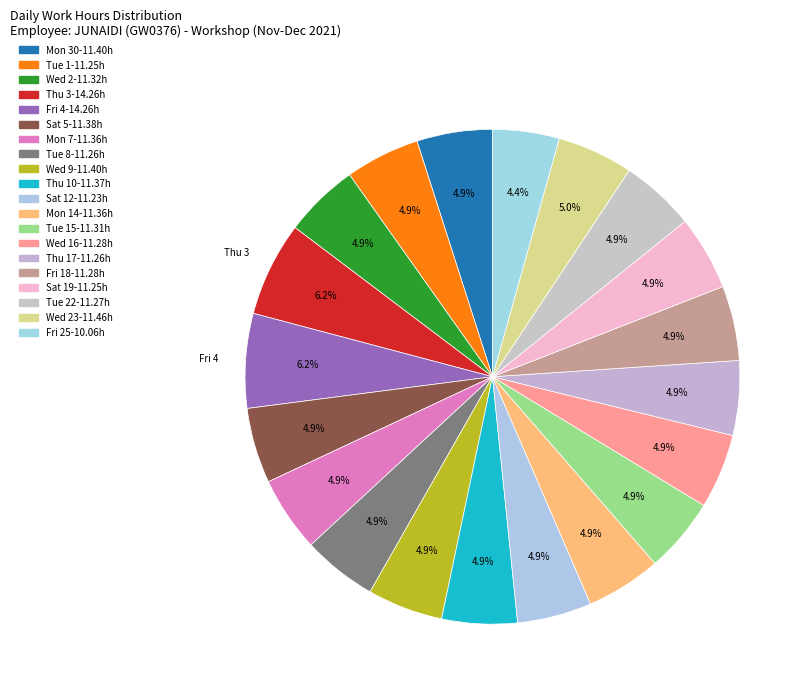

How many segments does this pie chart have?

20